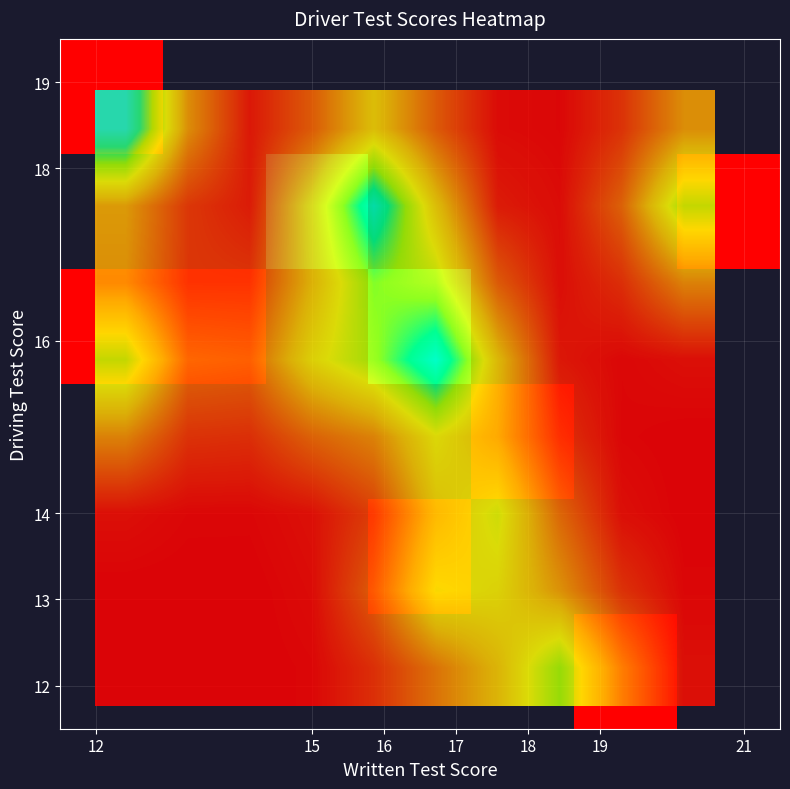

At which category is the sum across all series the highest?

19